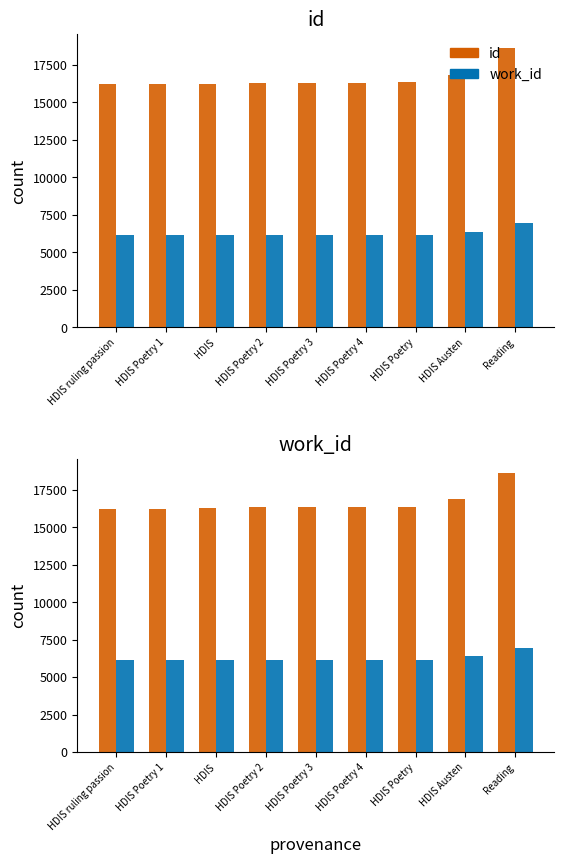

At which category does the chart reach its peak across all series?

Reading